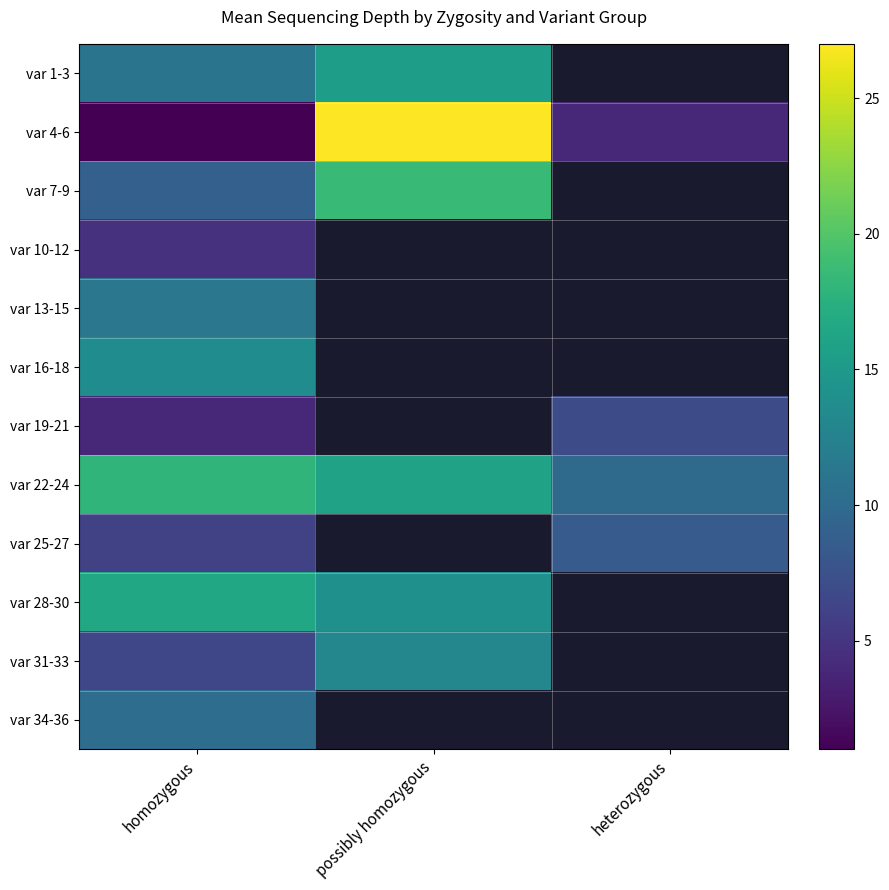

Rank the series by their maximum value, from highest to lowest.

var 4-6, var 7-9, var 22-24, var 28-30, var 1-3, var 16-18, var 31-33, var 13-15, var 34-36, var 25-27, var 19-21, var 10-12